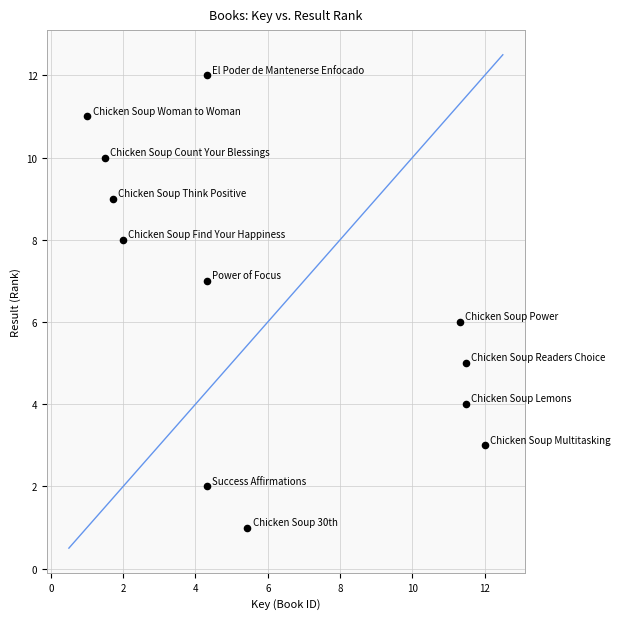

What is the range of Y values (max minus min)?

11